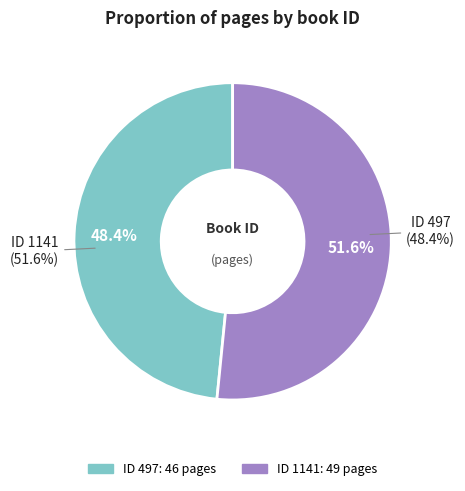

Rank the categories by value from highest to lowest.

1141, 497